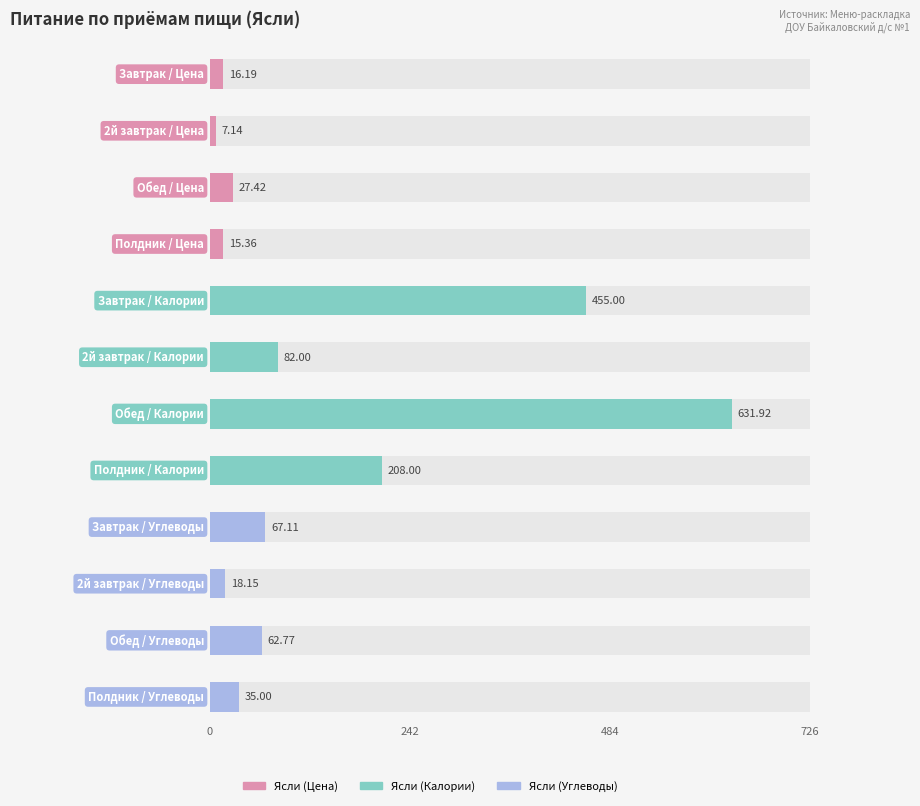

Is it true that Ясли (Калории) equals 208.0 at Полдник?

True